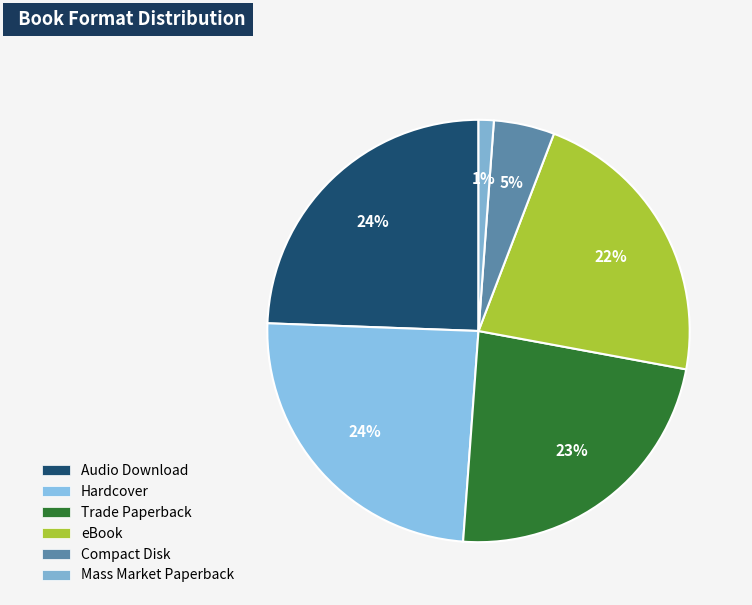

Between Audio Download and Compact Disk, which is larger?

Audio Download